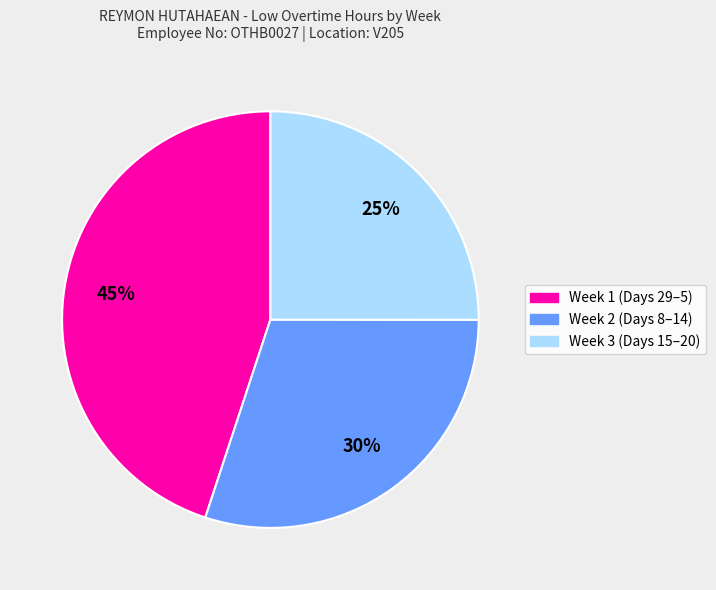

To the nearest percent, what is the average slice percentage?

33%